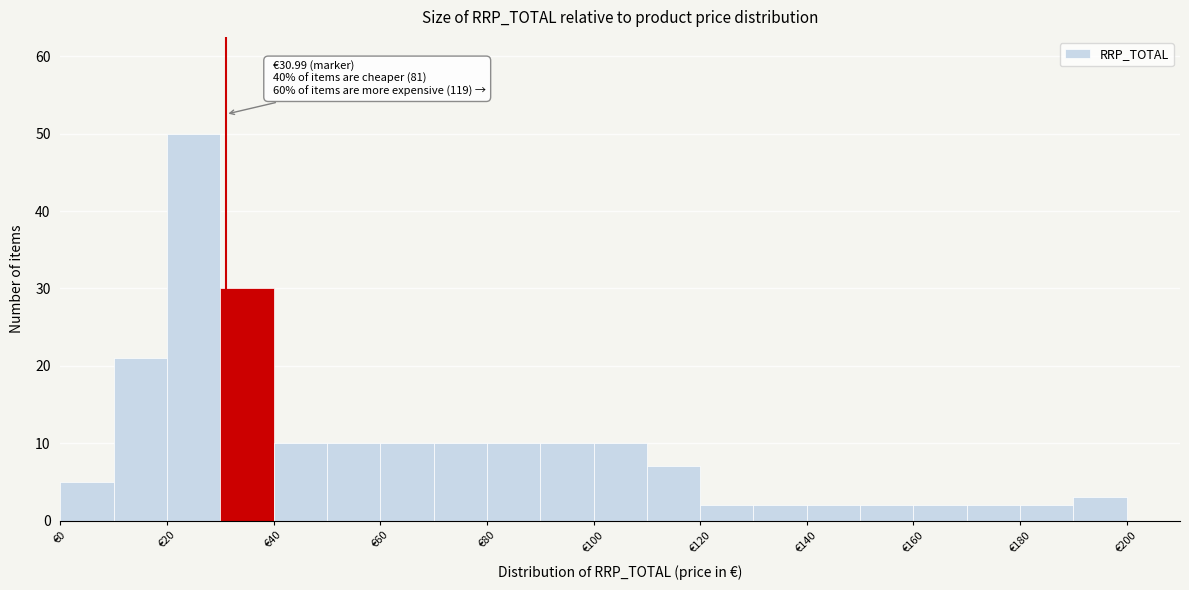

Over which range of the x-axis is the bar tallest?

20 to 30